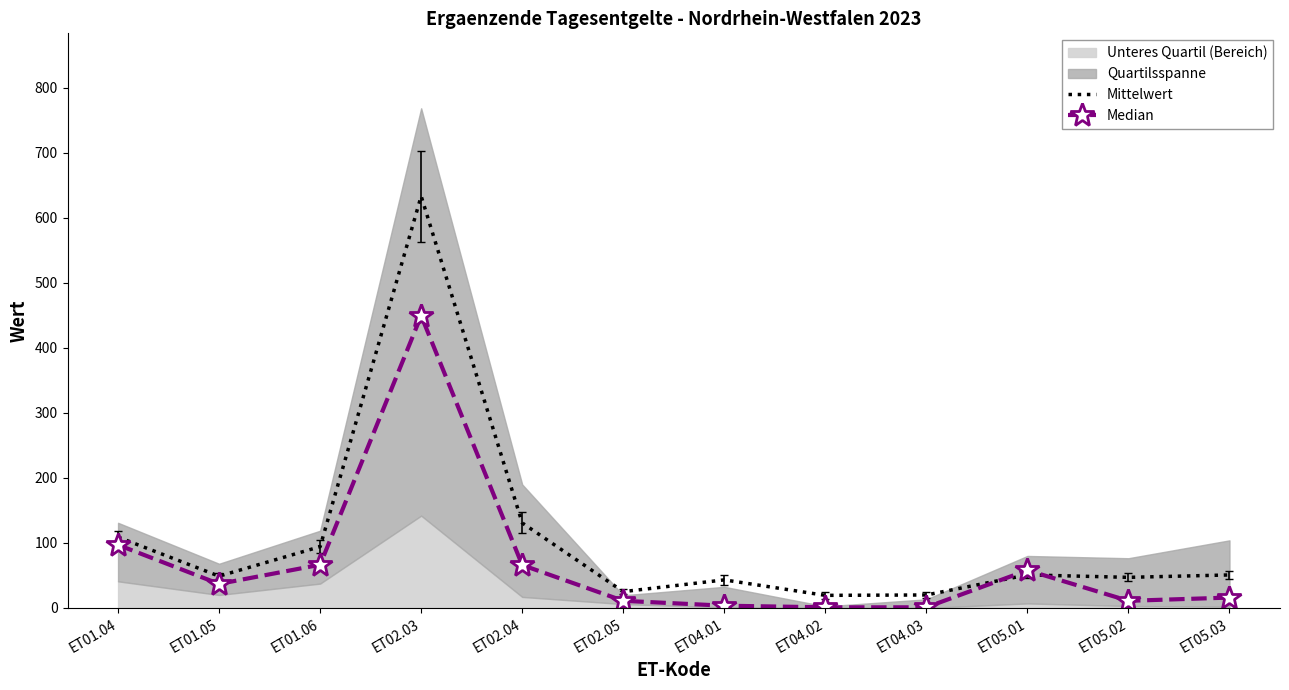

How many lines are shown in the chart?

2